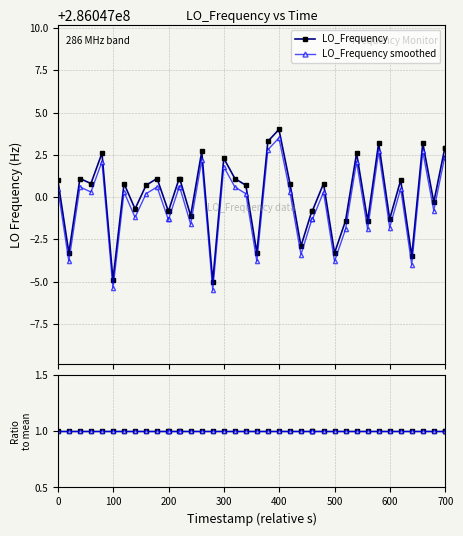

Which series has the largest range (max minus min)?

LO_Frequency